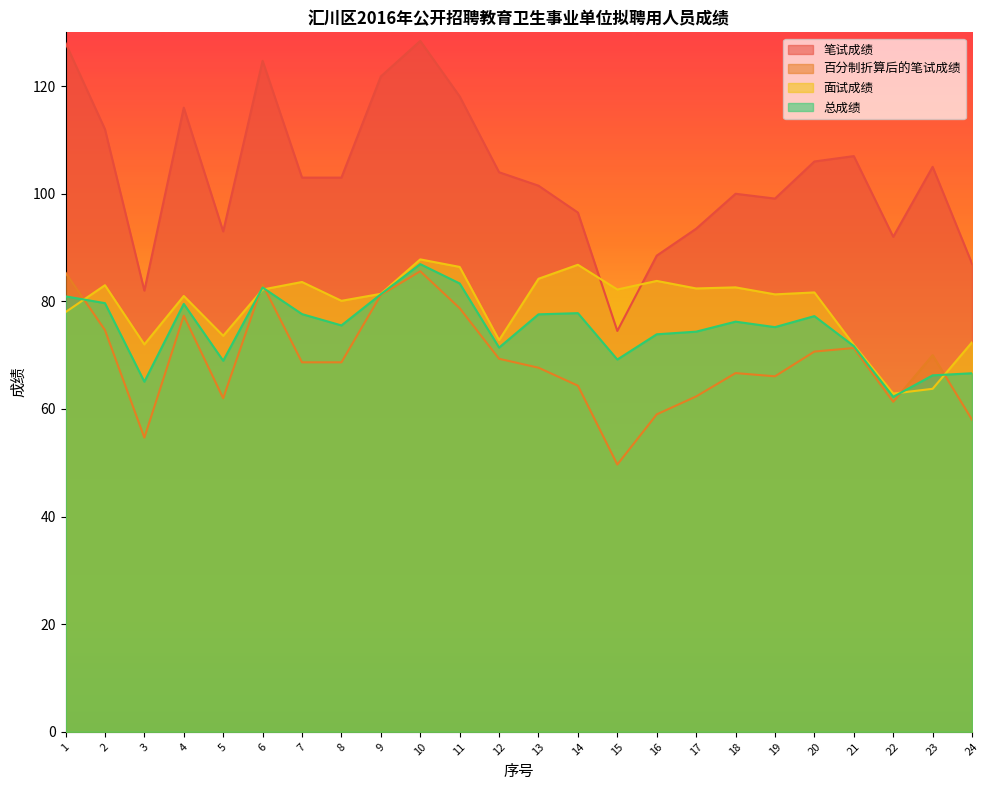

Reading right to left, what are all the values shown in this chart?

笔试成绩: 87.0	105.0	92.0	107.0	106.0	99.1	100.0	93.5	88.5	74.5	96.5	101.5	104.0	118.1	128.4	121.8	103.0	103.0	124.7	93.0	116.0	82.0	112.0	128.0
百分制折算后的笔试成绩: 58.0	70.0	61.3	71.3	70.7	66.1	66.7	62.3	59.0	49.7	64.3	67.7	69.3	78.7	85.6	81.2	68.7	68.7	83.1	62.0	77.3	54.7	74.7	85.3
面试成绩: 72.4	63.8	62.9	71.9	81.7	81.3	82.6	82.4	83.8	82.2	86.8	84.2	72.8	86.4	87.8	81.4	80.1	83.6	82.2	73.6	81.0	72.0	83.0	78.0
总成绩: 66.6	66.2	62.2	71.7	77.3	75.2	76.2	74.4	73.9	69.2	77.8	77.6	71.4	83.3	86.9	81.3	75.5	77.6	82.6	69.0	79.5	65.1	79.7	80.9